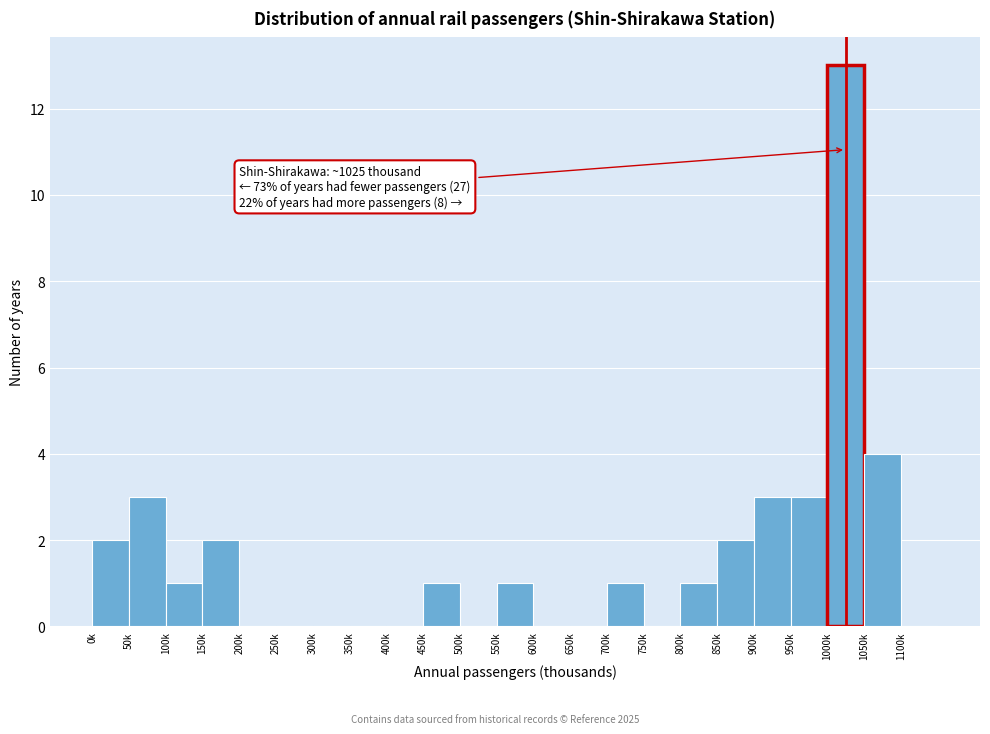

Reading left to right, extract all data points from this chart.

0k=2	50k=3	100k=1	150k=2	200k=0	250k=0	300k=0	350k=0	400k=0	450k=1	500k=0	550k=1	600k=0	650k=0	700k=1	750k=0	800k=1	850k=2	900k=3	950k=3	1000k=13	1050k=4	1100k=0